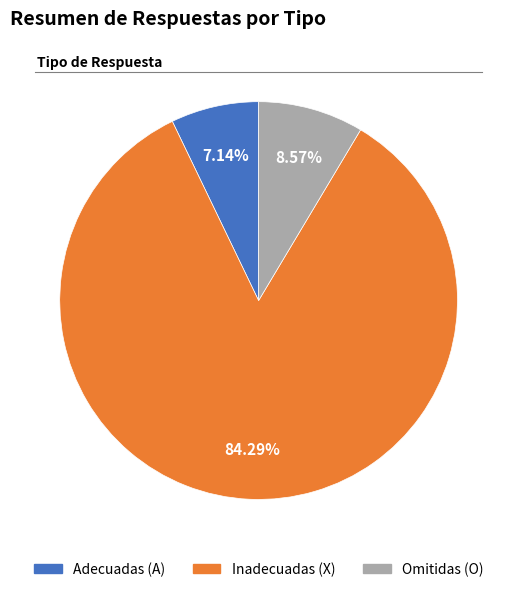

To the nearest percent, what is the difference between the largest and smallest slice percentages?

77%